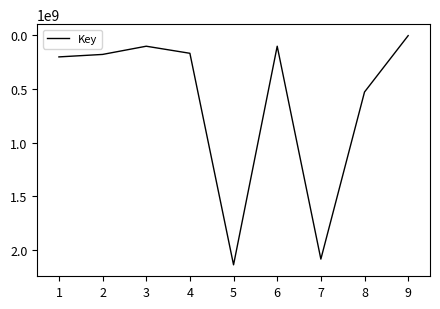

Which label corresponds to the largest value in the chart?

5